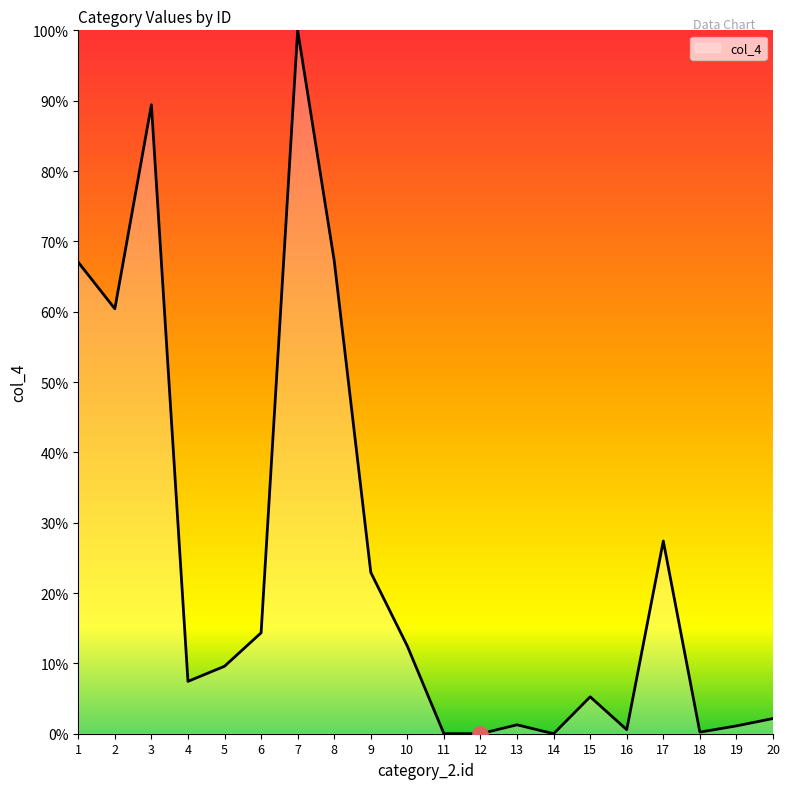

What is the change in value from 1 to 17?

-39.6